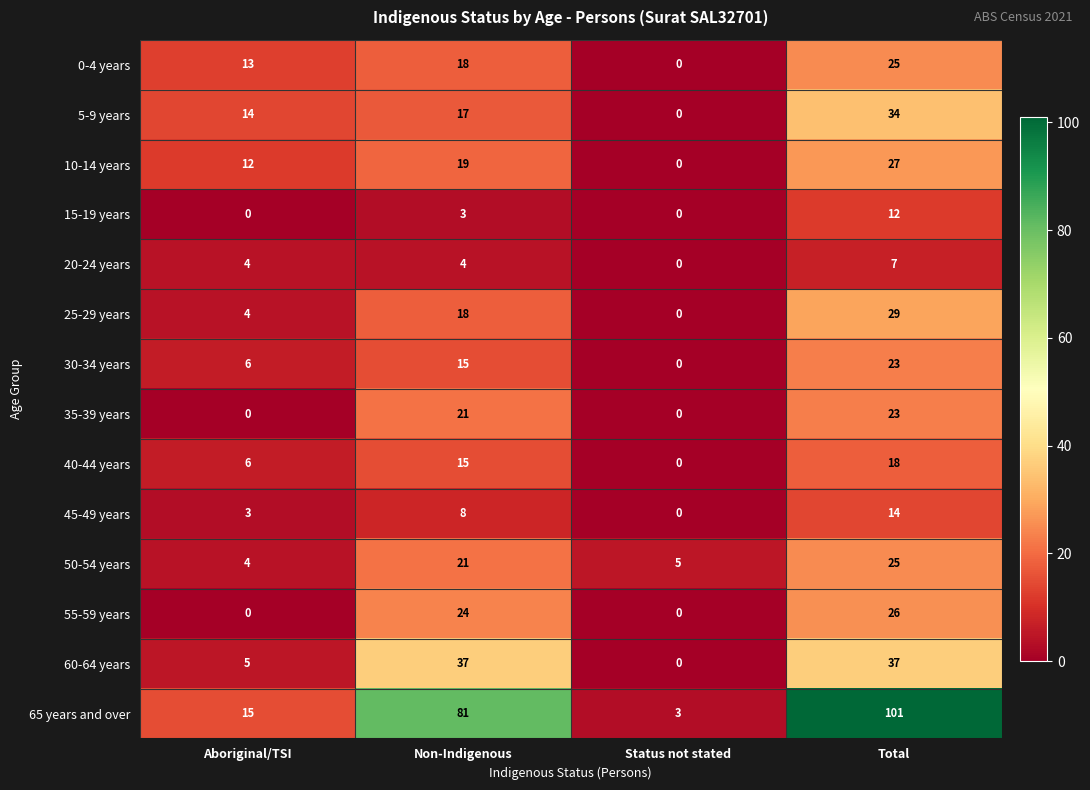

At which category does the chart reach its peak across all series?

Total